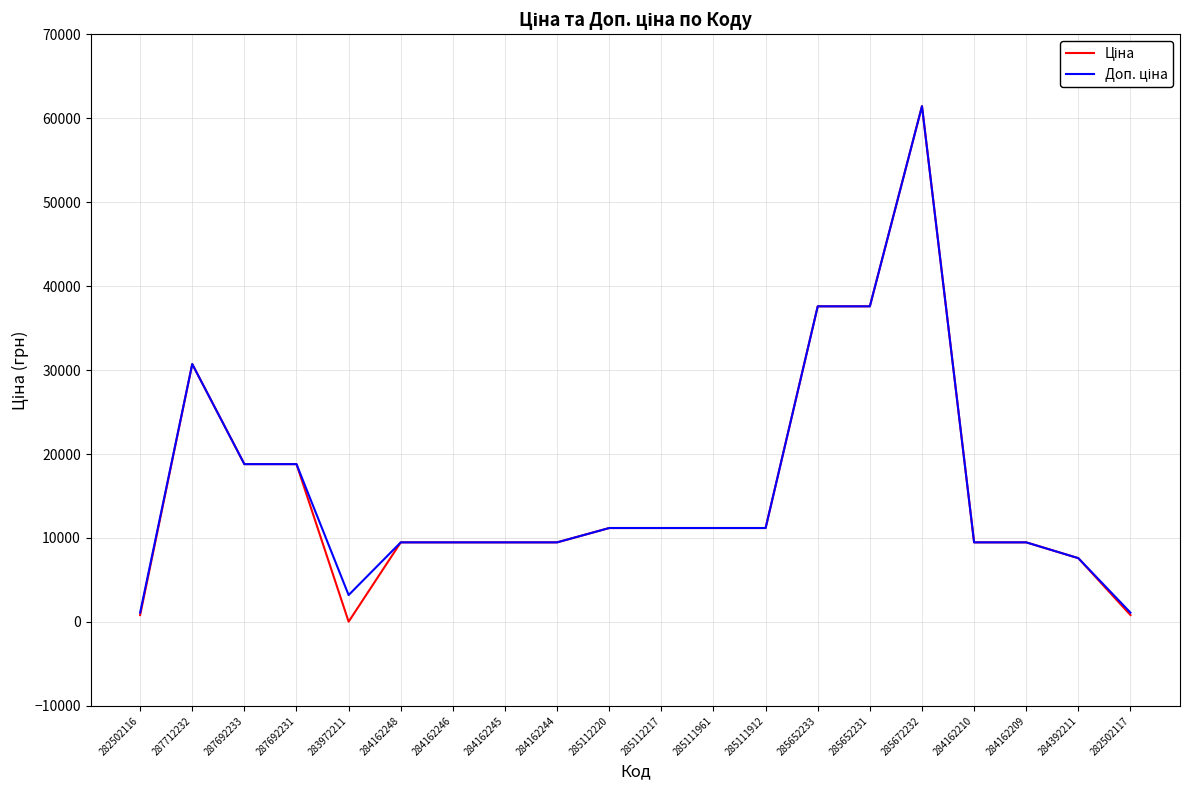

At which category does the chart reach its peak across all series?

285672232